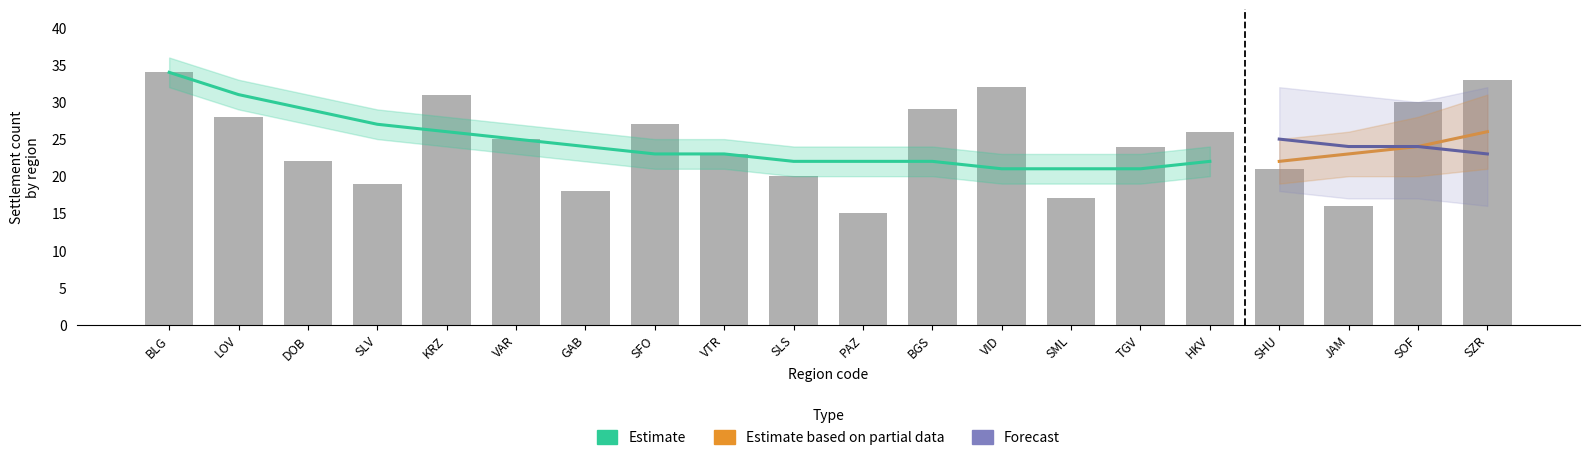

What is the minimum value shown in the chart?

15